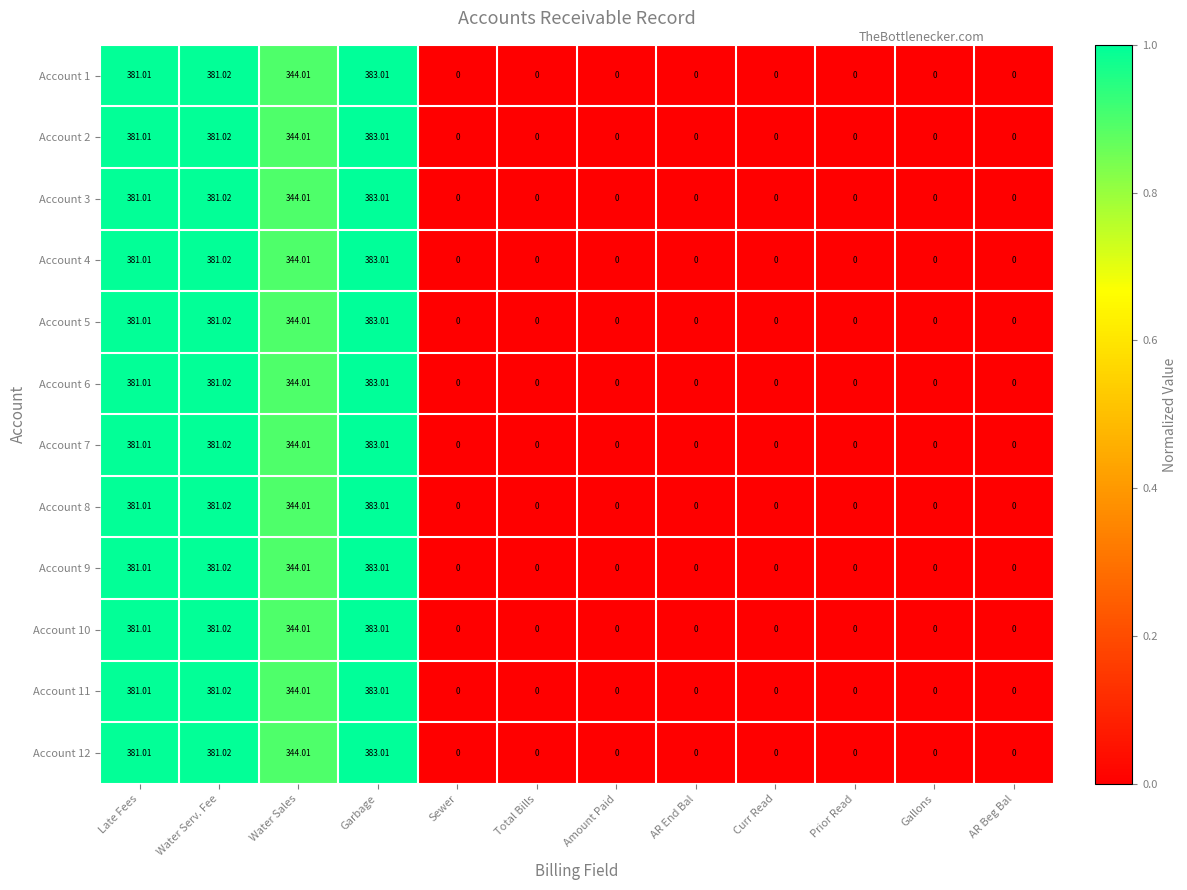

Which category has the highest value across all series?

Garbage